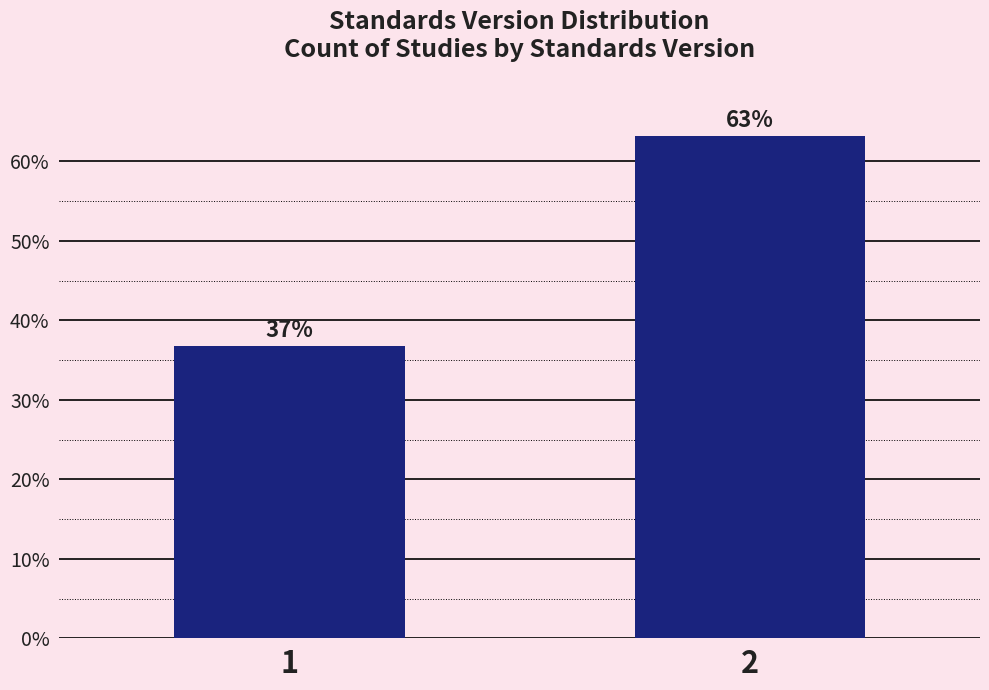

The chart shows a value of 11.5 at 1. True or false?

False